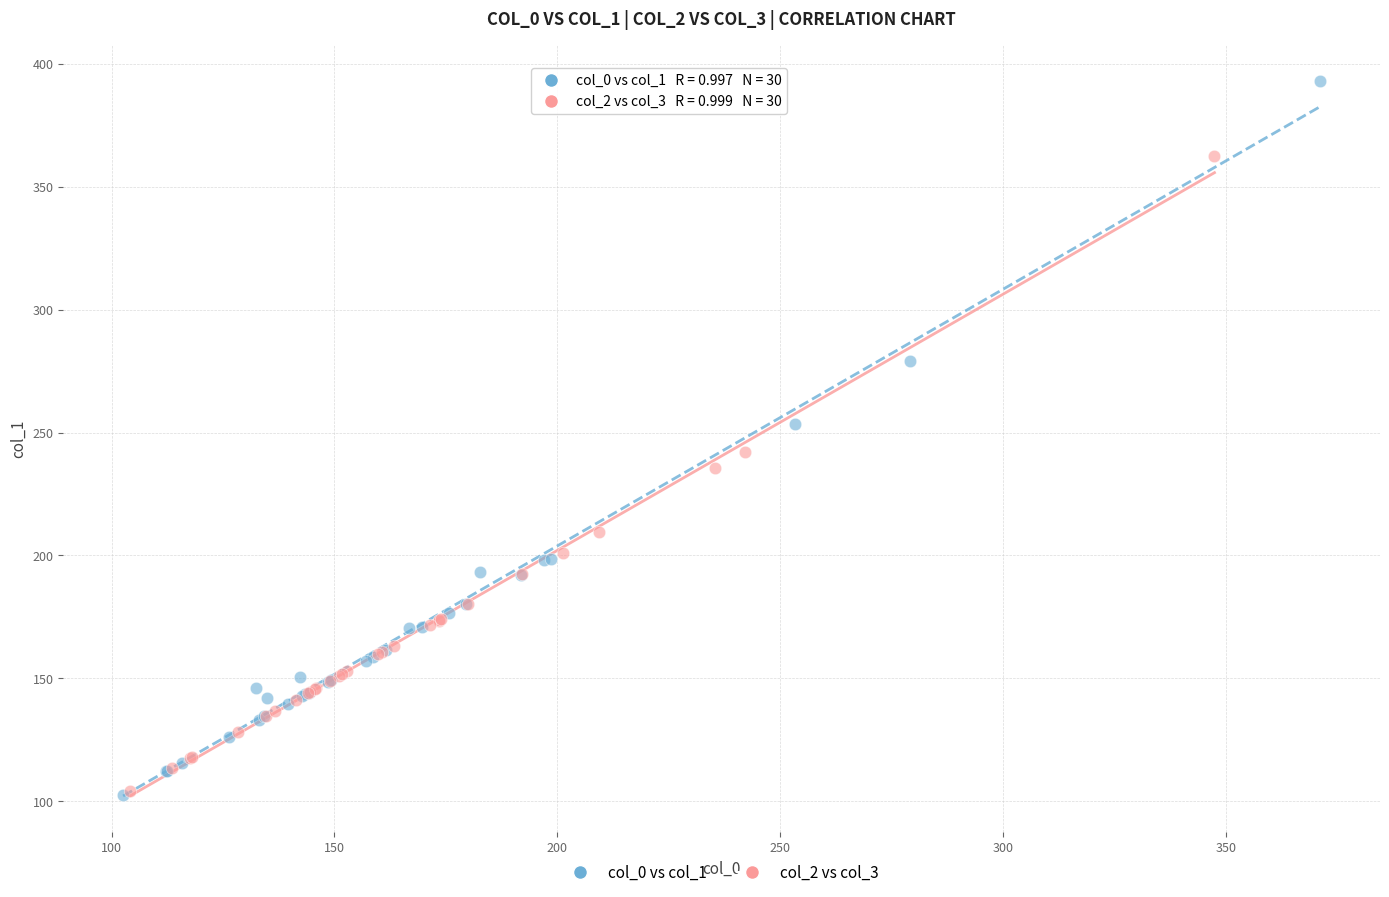

Which series reaches the maximum Y coordinate?

col_0 vs col_1